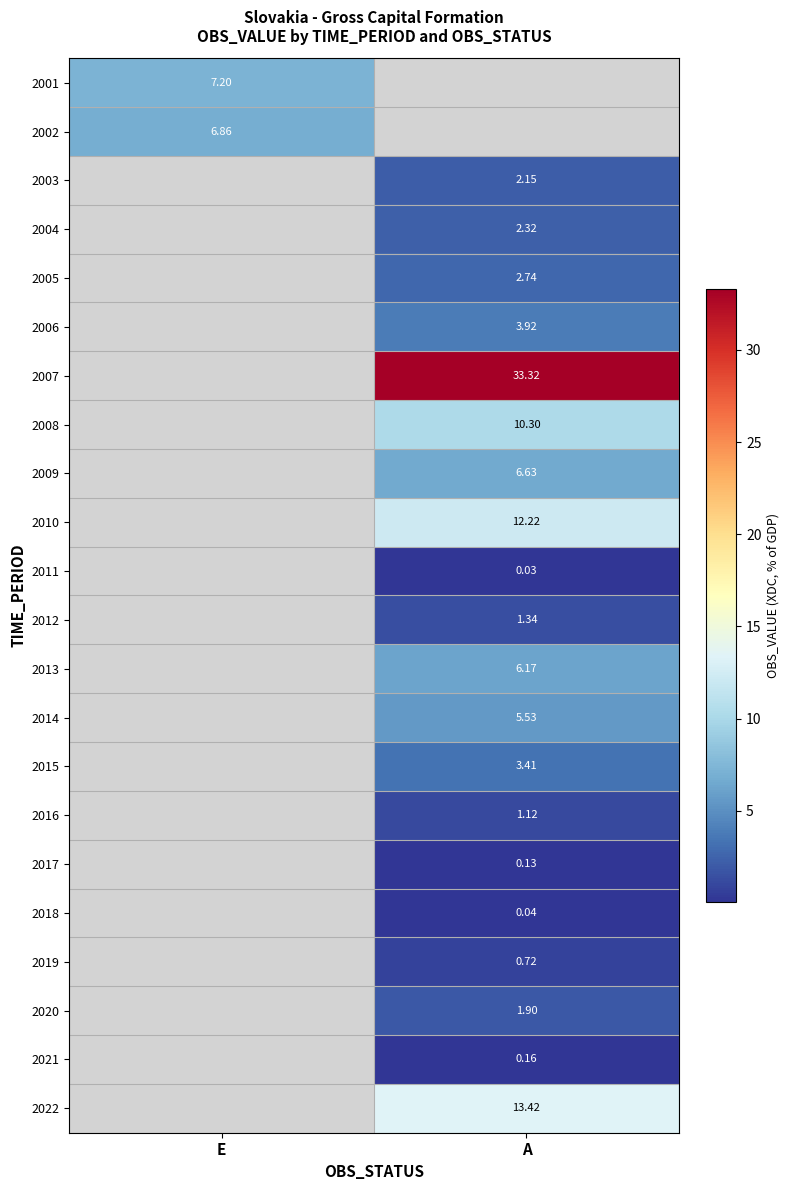

The 2012 series shows 2.3 at A. True or false?

False